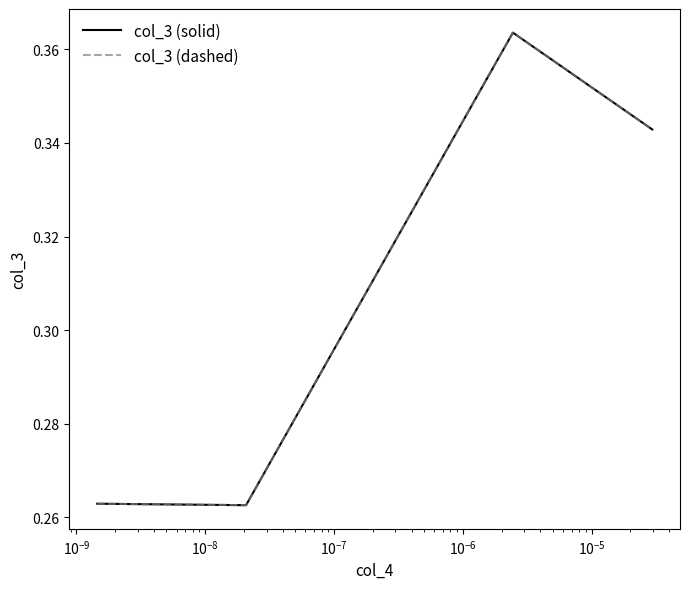

What is the sum of all col_3 (solid) values?

1.2